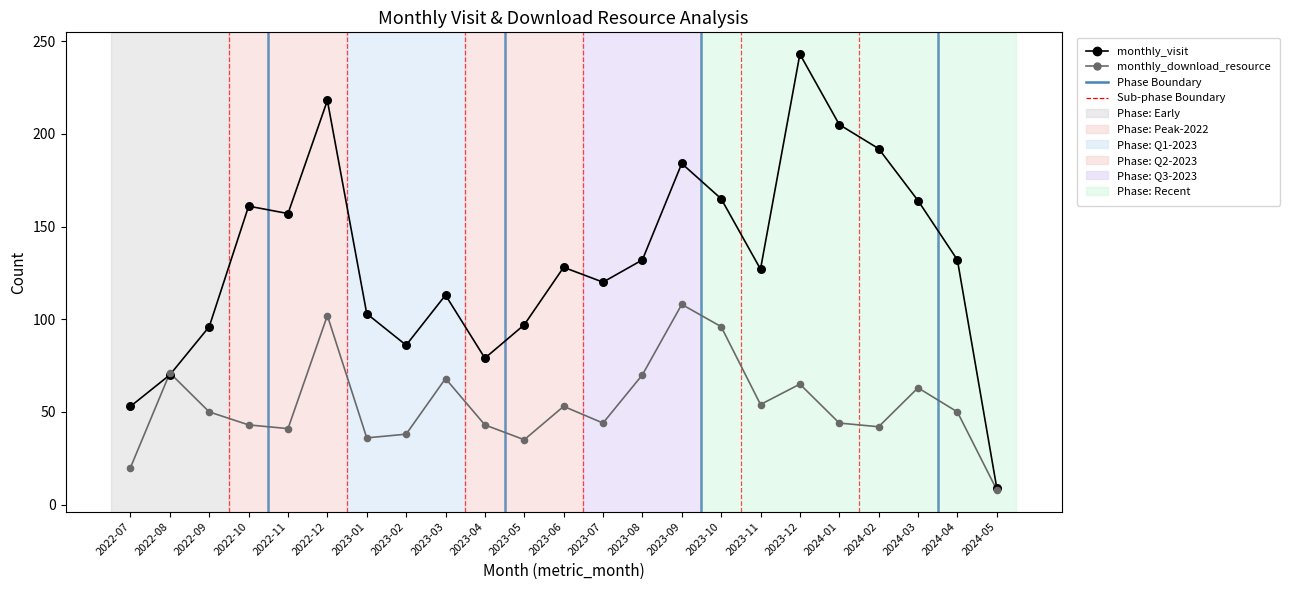

At how many categories does at least one series exceed 34?

22